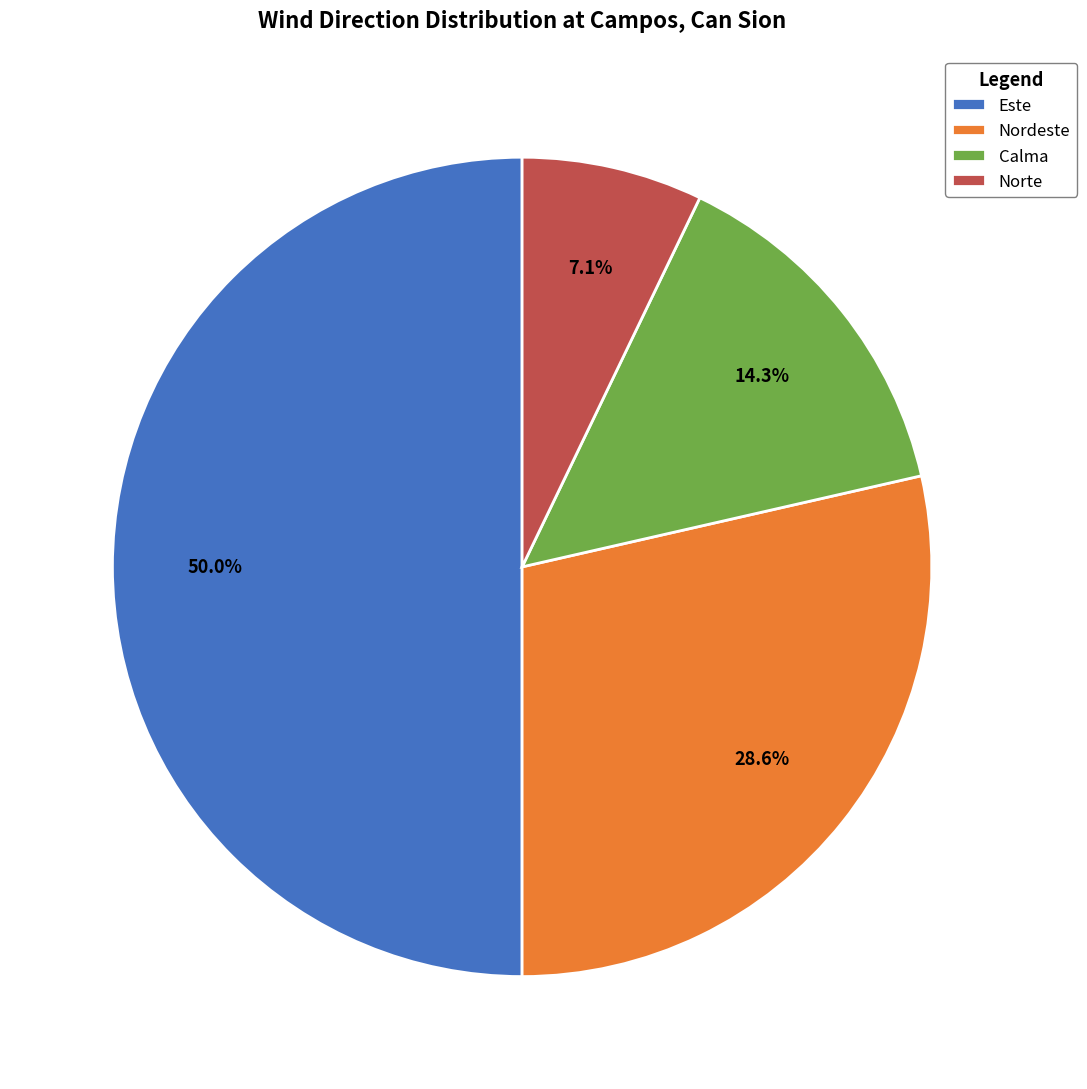

Does Calma represent more than half of the total?

No